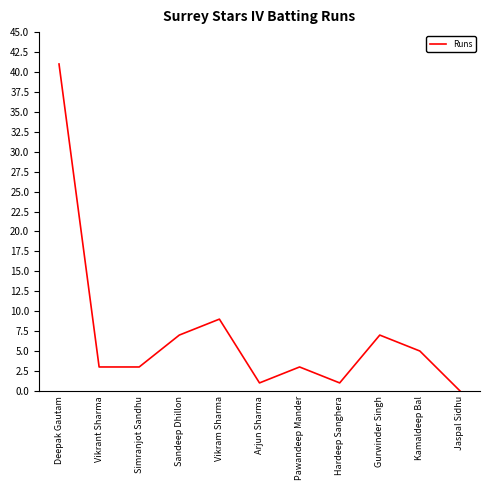

What is the change in value from Vikram Sharma to Gurwinder Singh?

-2